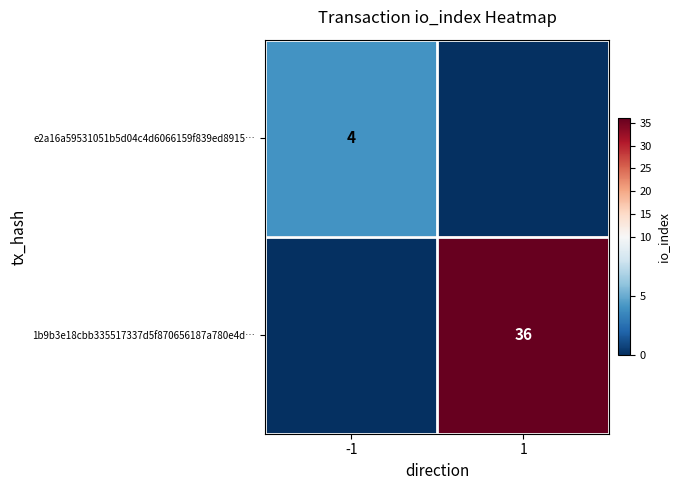

Is it true that e2a16a59531051b5d04c4d6066159f839ed8915… equals 6 at -1?

False